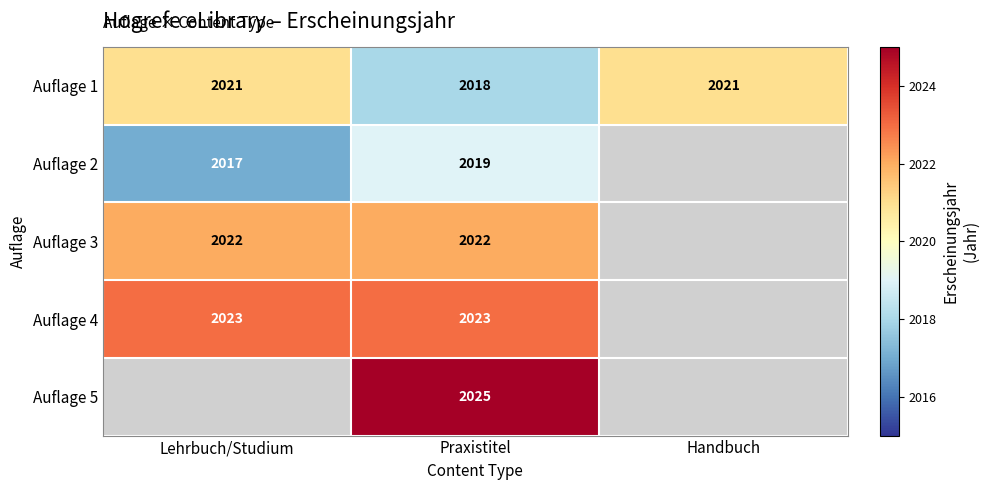

Rank the series at Praxistitel from lowest to highest value.

Auflage 1, Auflage 2, Auflage 3, Auflage 4, Auflage 5